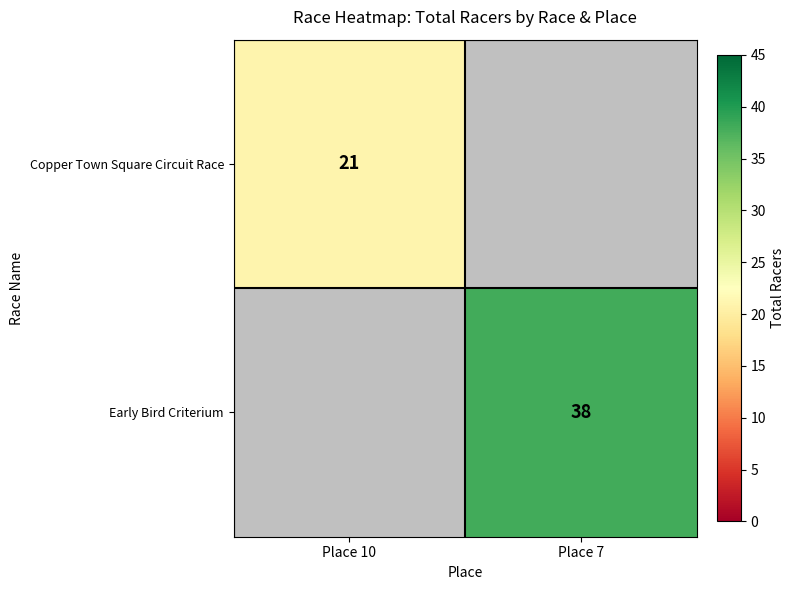

Count the number of data series in this chart.

2